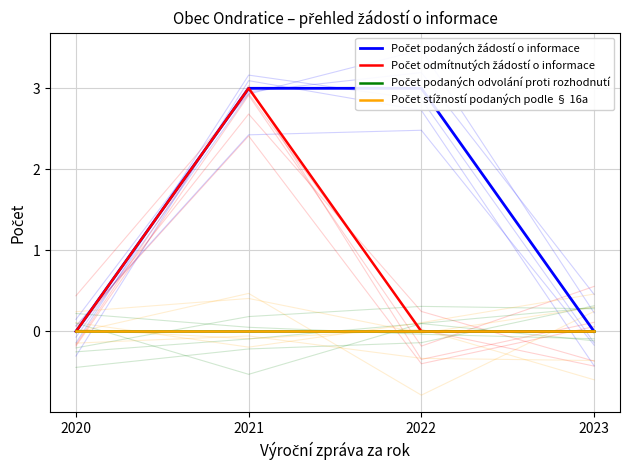

What is the difference between the maximum and minimum values in the Počet podaných žádostí o informace series?

3